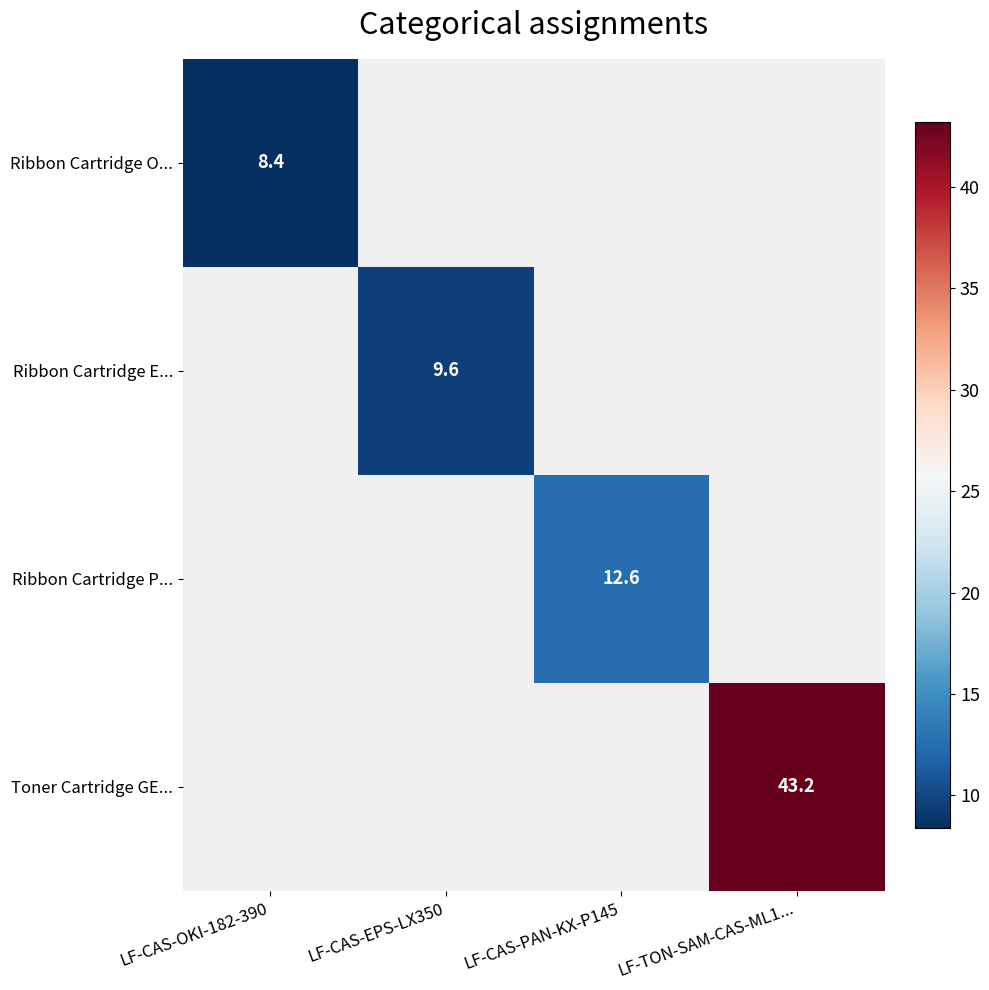

At which category does the chart reach its minimum across all series?

LF-CAS-OKI-182-390